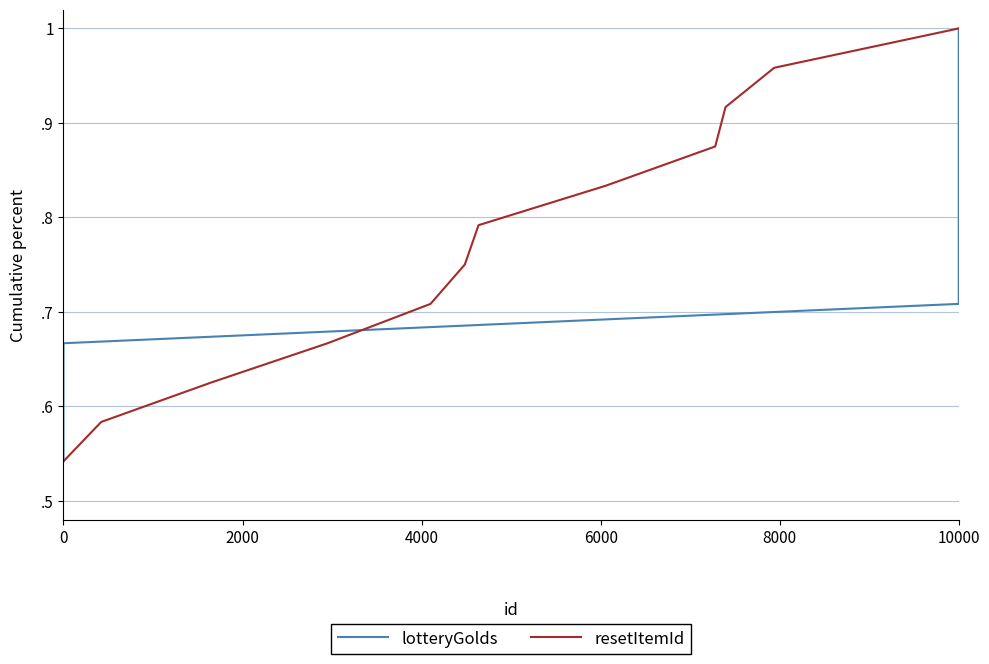

True or false: lotteryGolds has more than 1 interior local peaks.

False